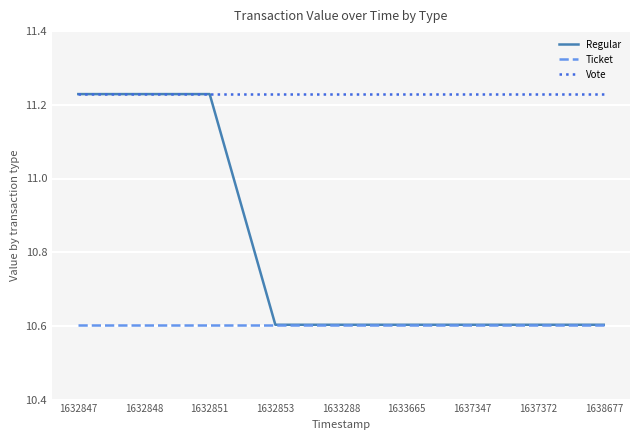

What is the minimum value shown in the chart?

10.6